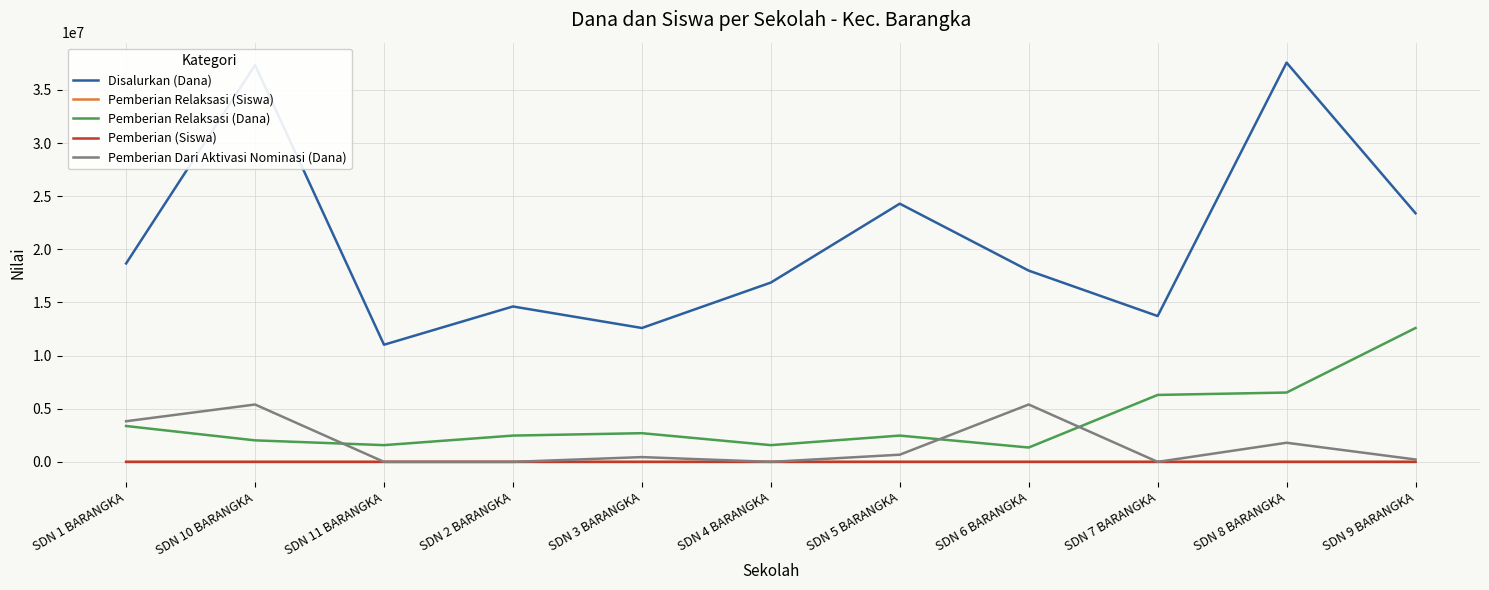

What is the difference between the highest and lowest values at SDN 10 BARANGKA?

37349992